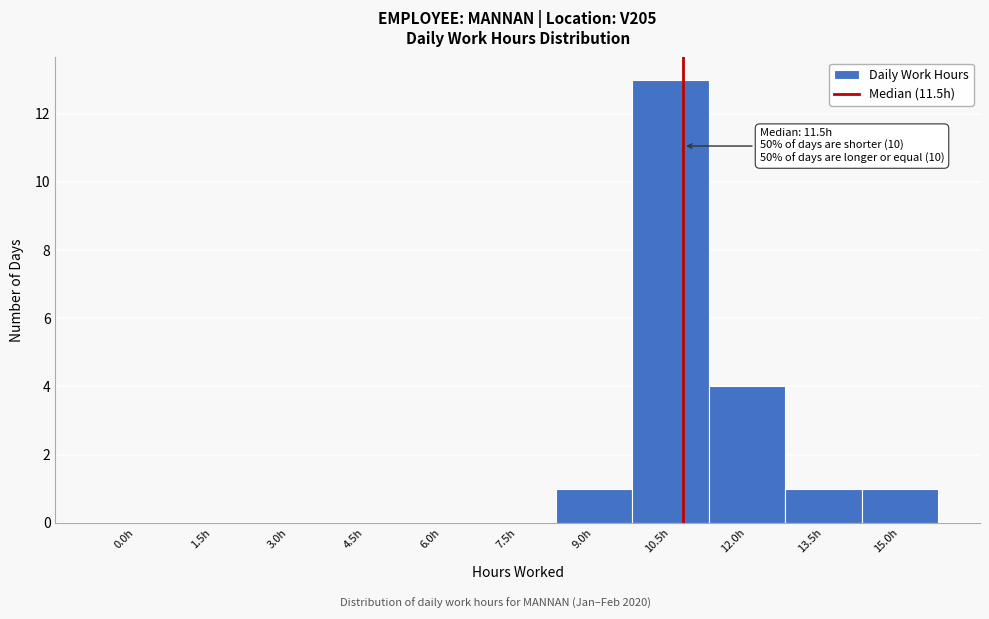

Reading left to right, extract all data points from this chart.

0.0h=0	1.5h=0	3.0h=0	4.5h=0	6.0h=0	7.5h=0	9.0h=1	10.5h=13	12.0h=4	13.5h=1	15.0h=1